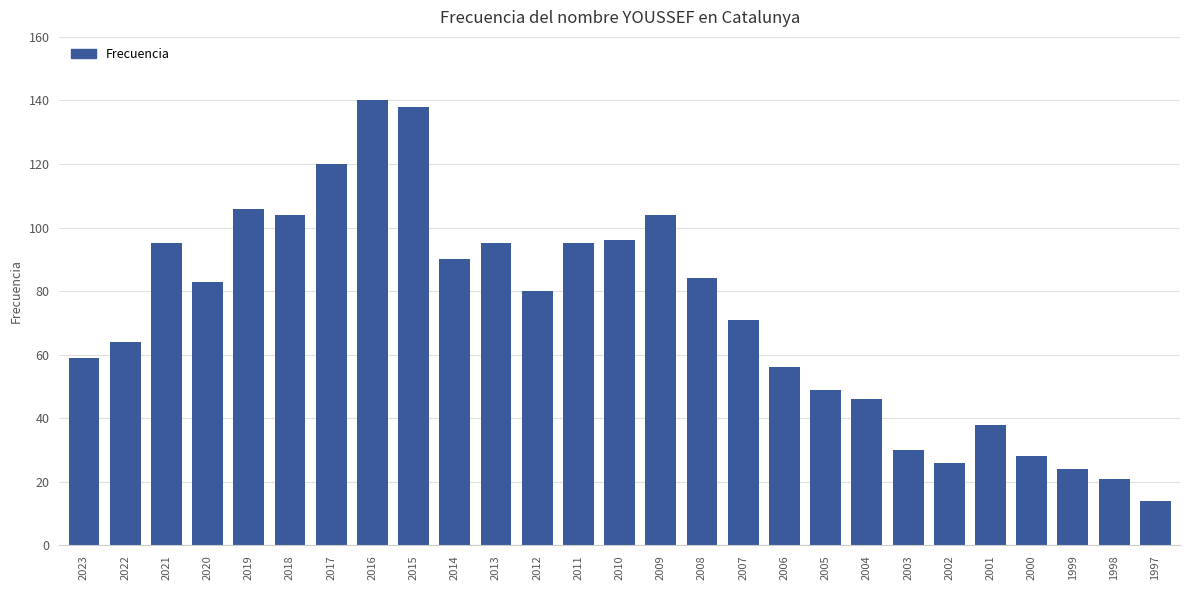

What is the change in value from 2023 to 2017?

+61